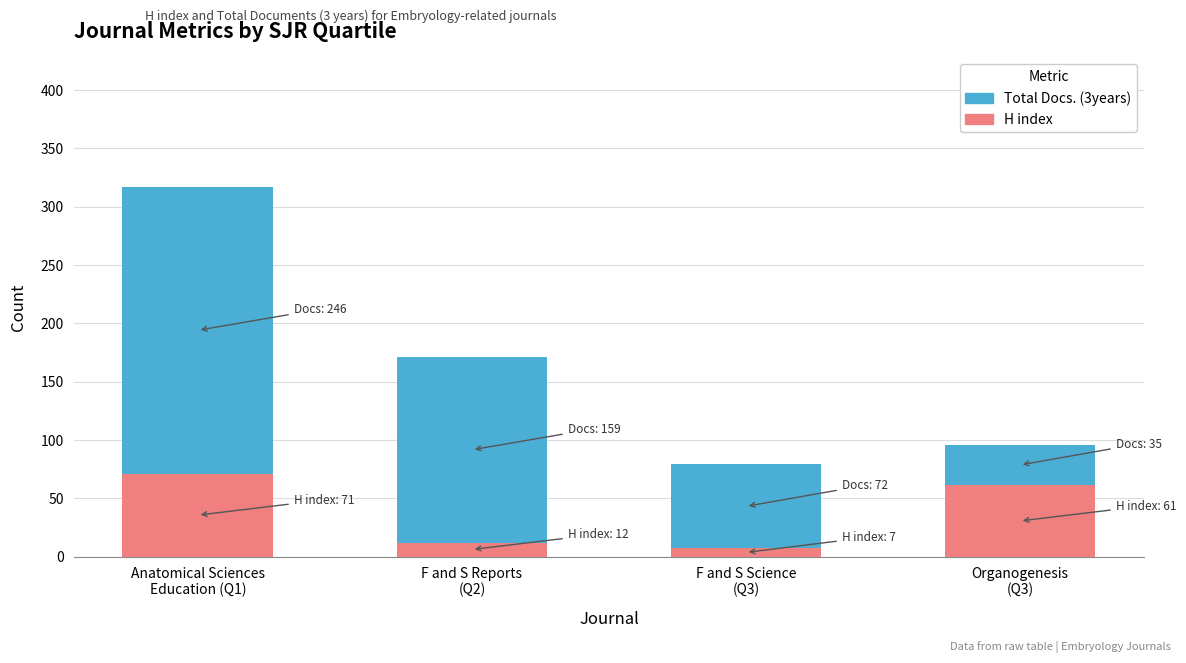

What is the average value of the H index series?

38